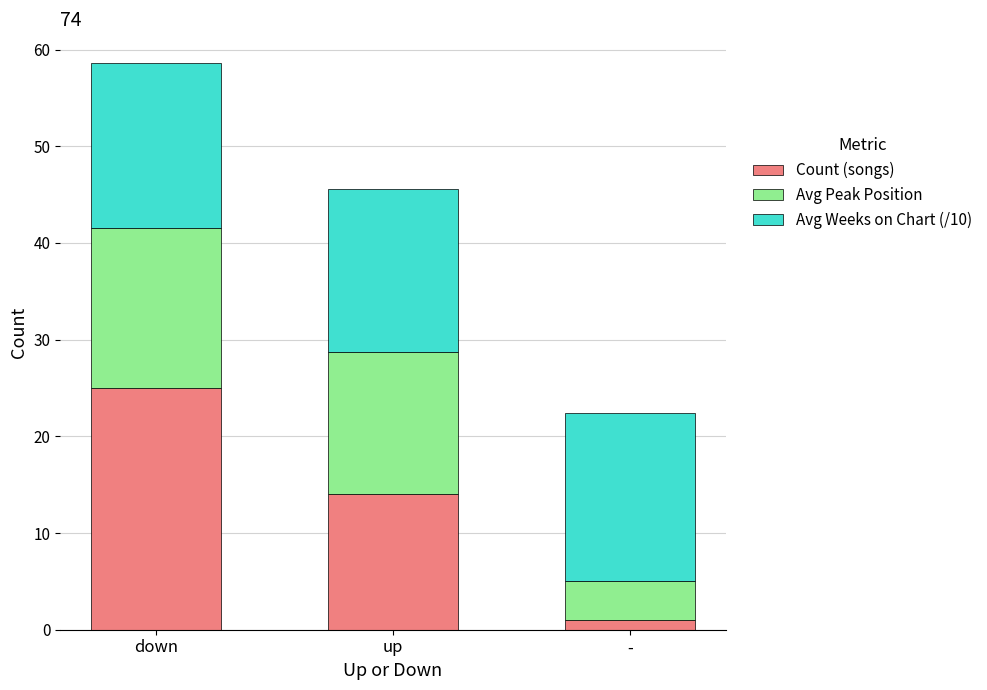

What is the difference between the maximum and minimum values in the Count (songs) series?

24.0